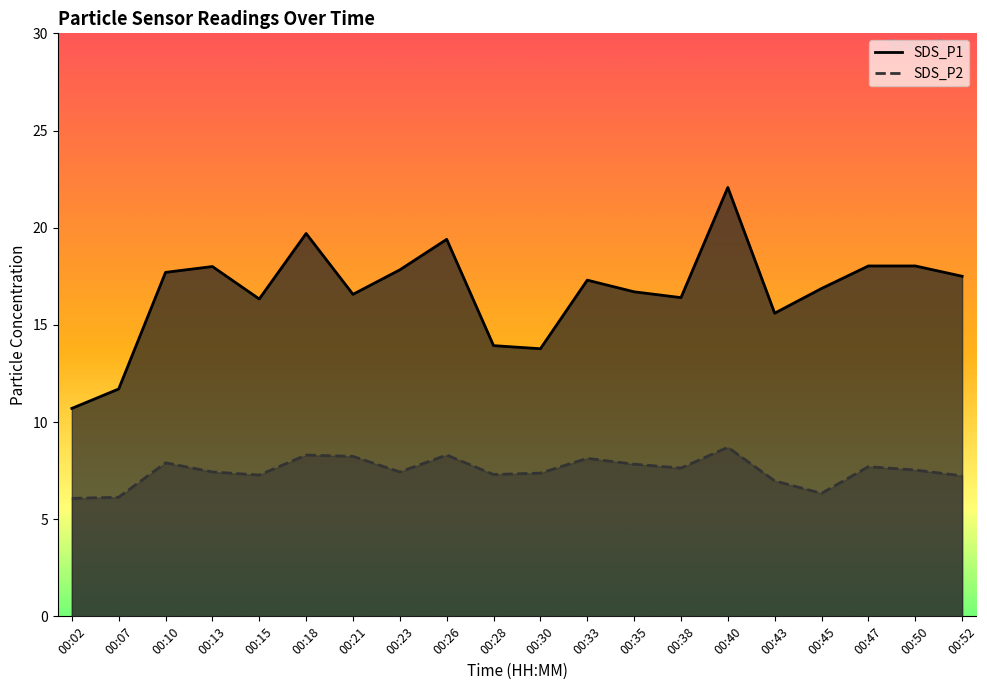

At how many categories does at least one series exceed 12?

18